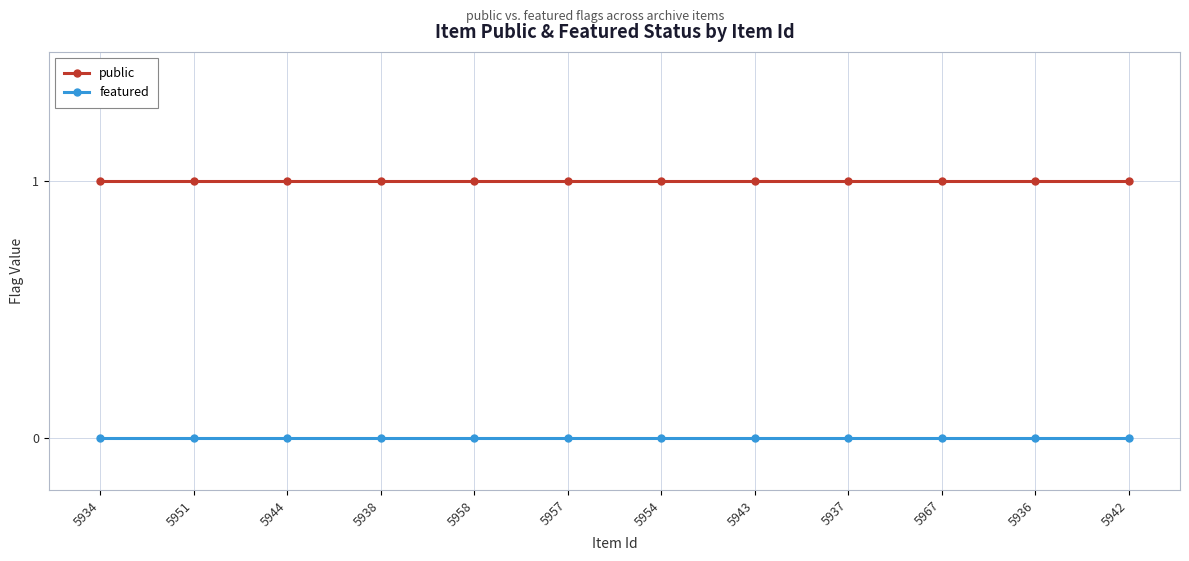

What is the sum of all public values?

12